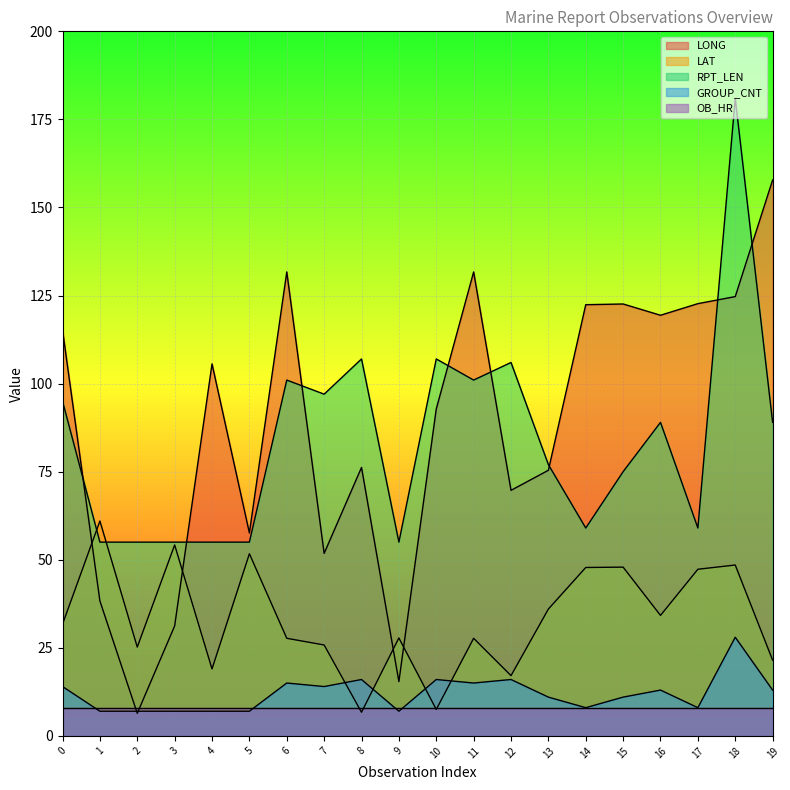

What is the sum of the GROUP_CNT values at 9 and 10?

23.0